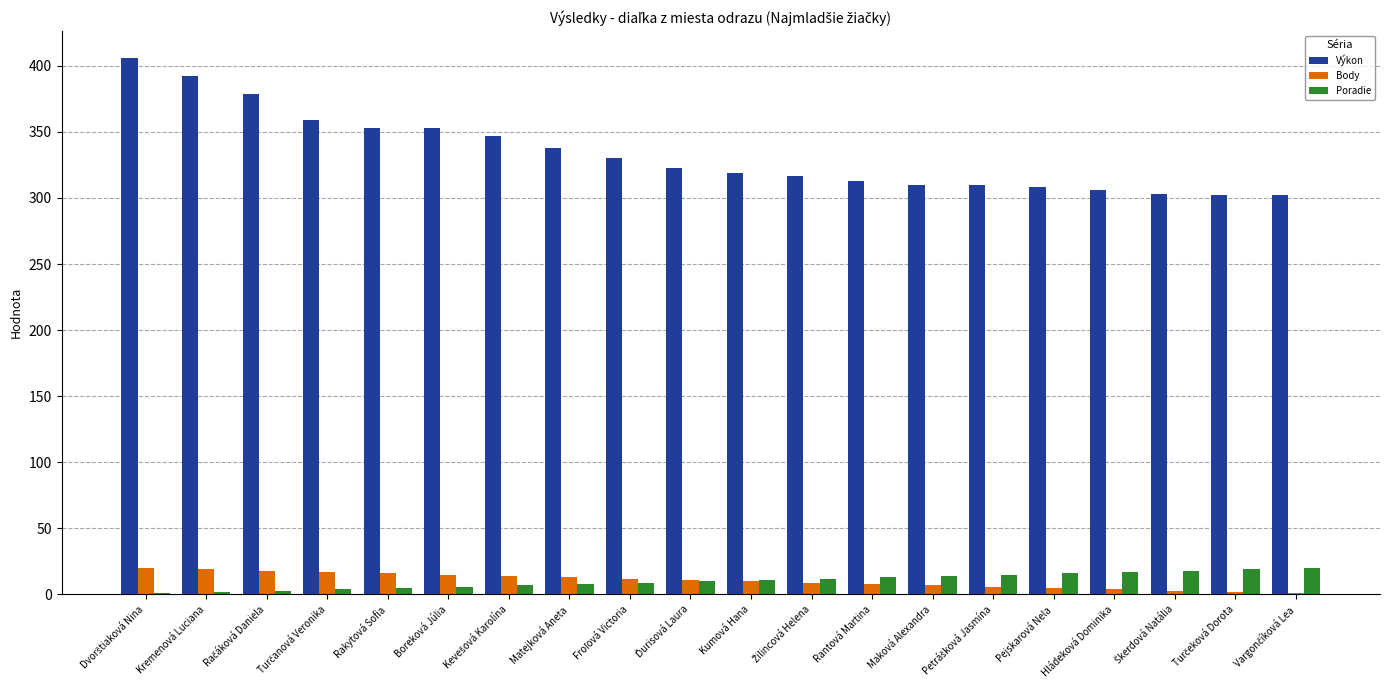

Which series has the largest total across all categories?

Výkon